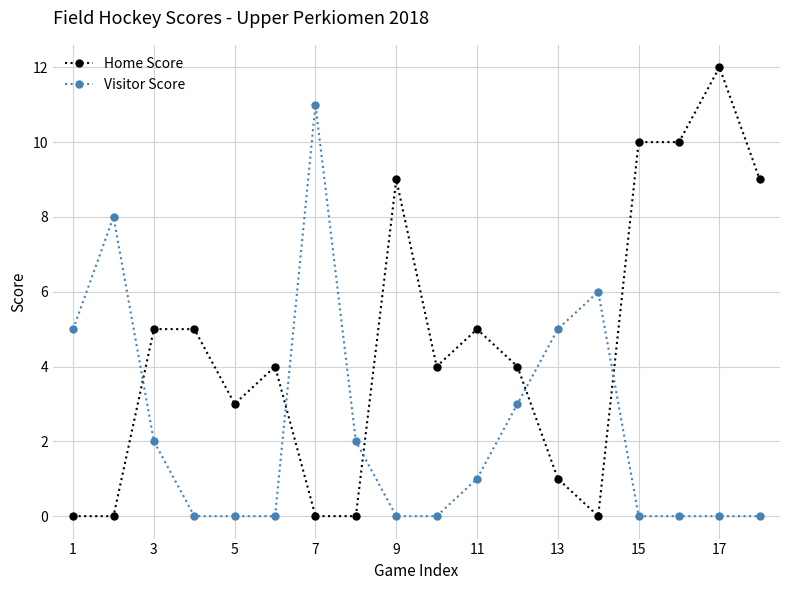

Which series has the largest total across all categories?

Home Score